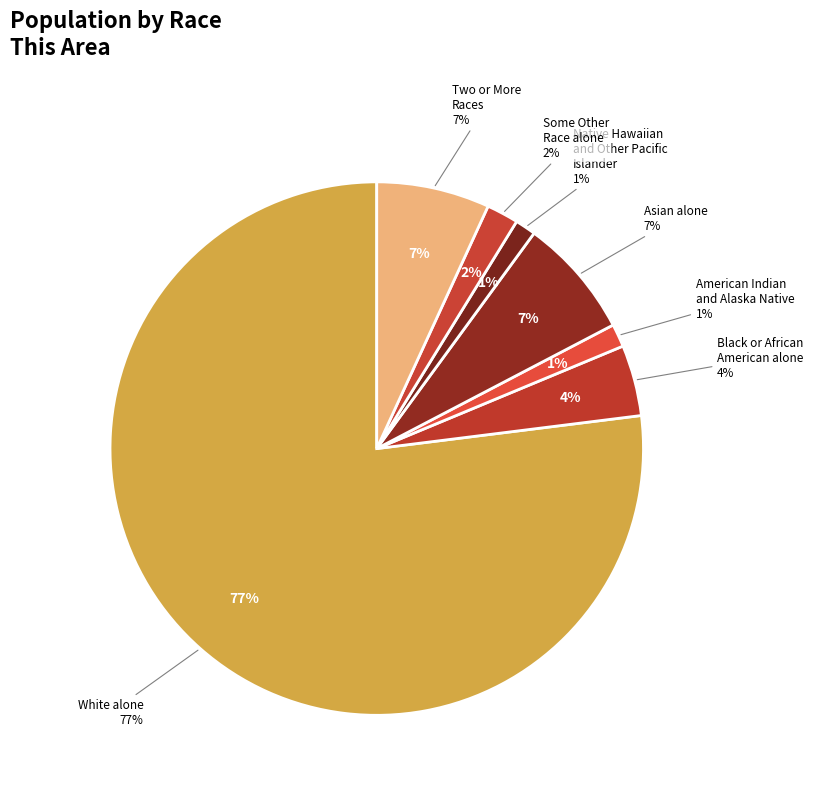

Does any single category account for the majority?

Yes